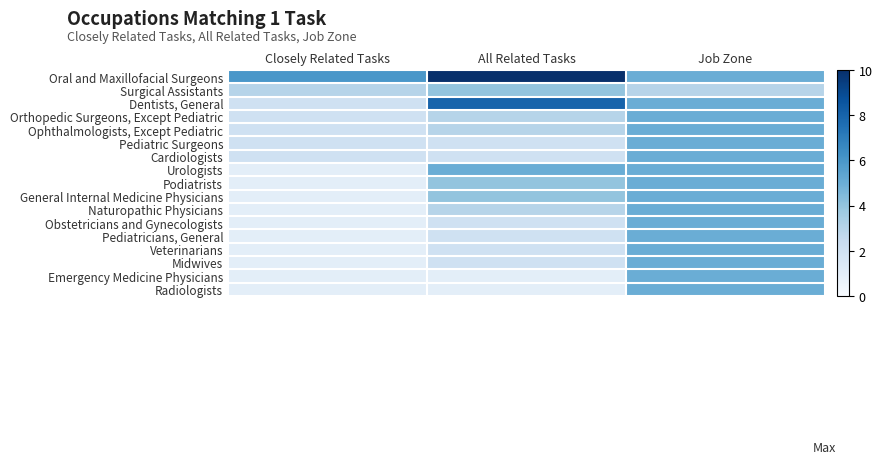

How many series are shown in this chart?

17